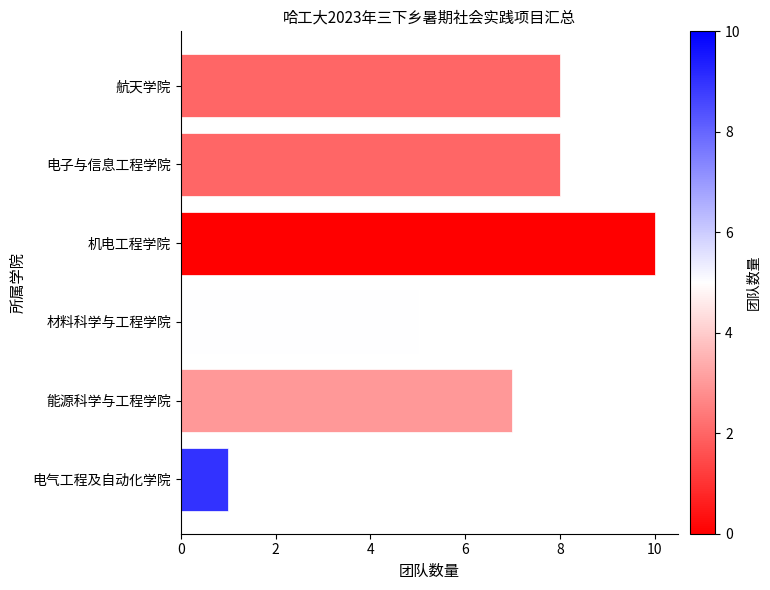

What value does the data have at 航天学院?

8